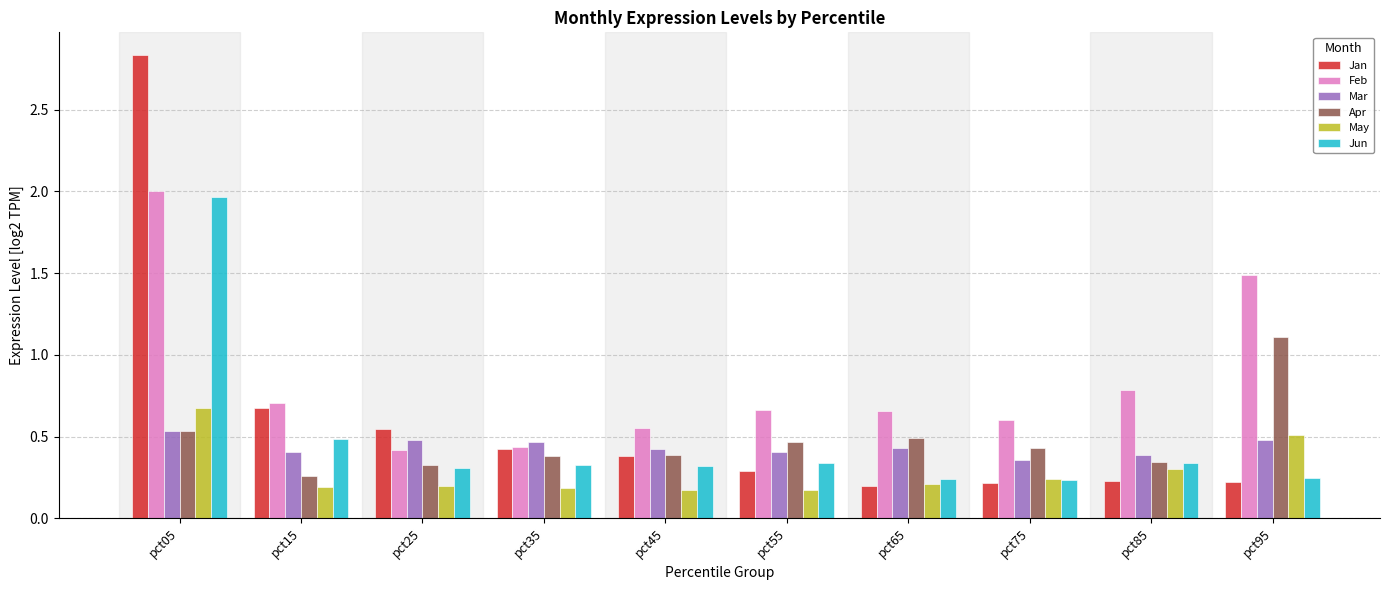

Is it true that May equals 0.2 at pct55?

True